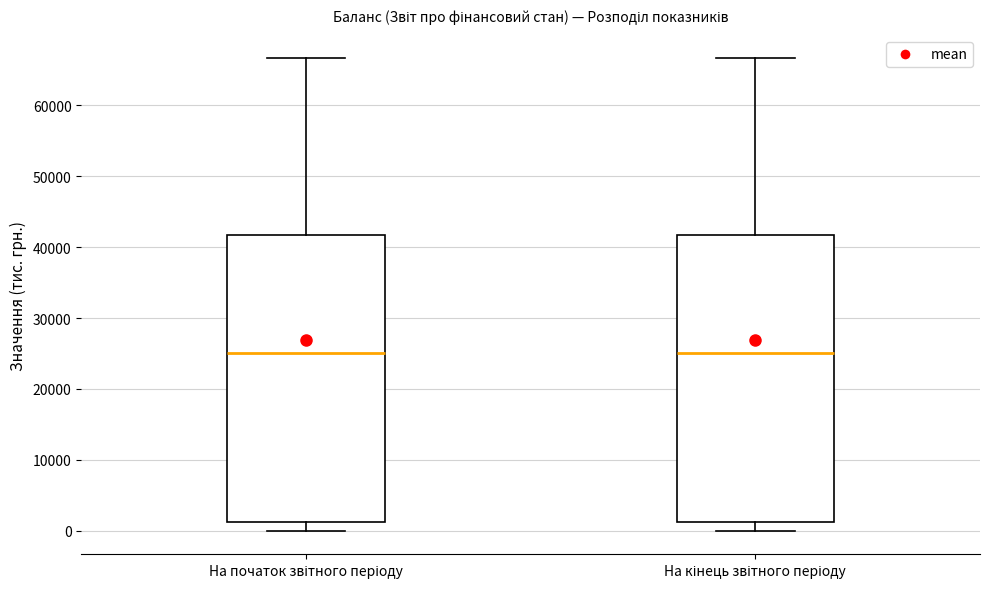

Reading left to right, transcribe this box plot: for each box, give where its median line is, the range the box spans, and where its two whiskers end, as read against the y-axis. The values are not printed on the chart, so give them approximately, as read against the axis.

На початок звітного періоду: median 25000, box 1000 to 42000, whiskers 0 to 67000
На кінець звітного періоду: median 25000, box 1000 to 42000, whiskers 0 to 67000